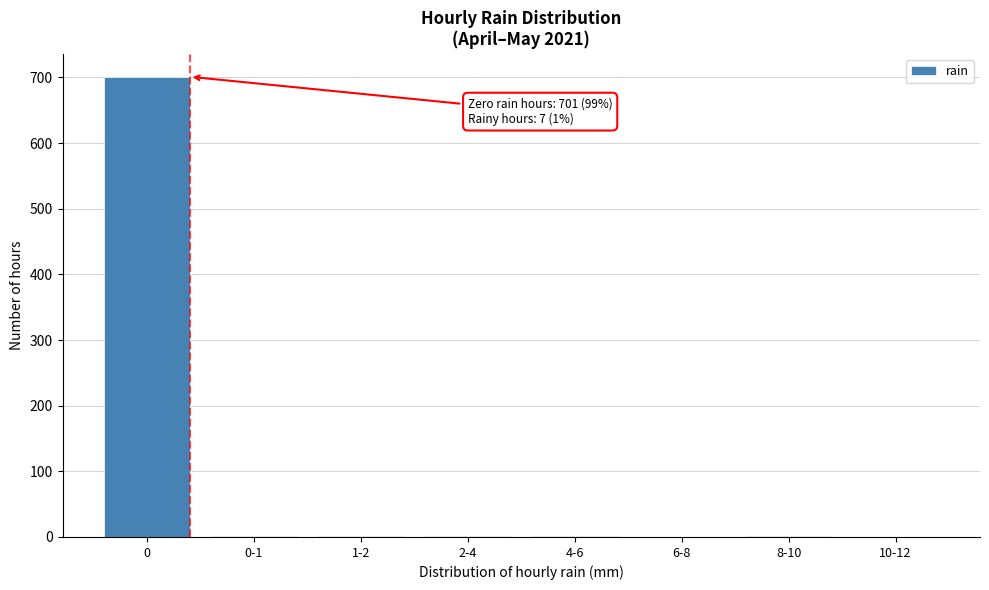

The chart shows a value of 701 at 0. True or false?

True